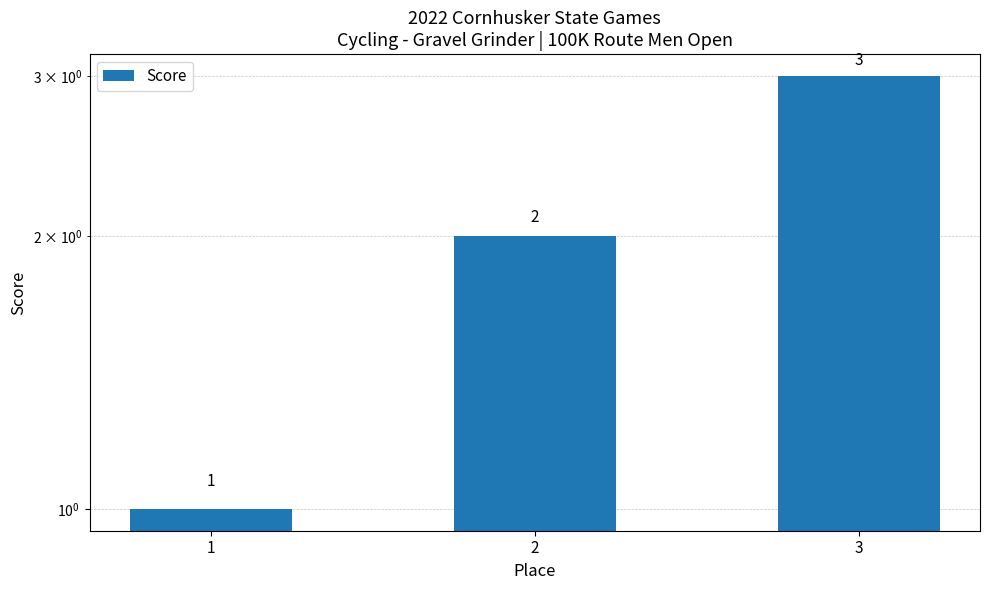

What is the change in value from 2 to 3?

+1